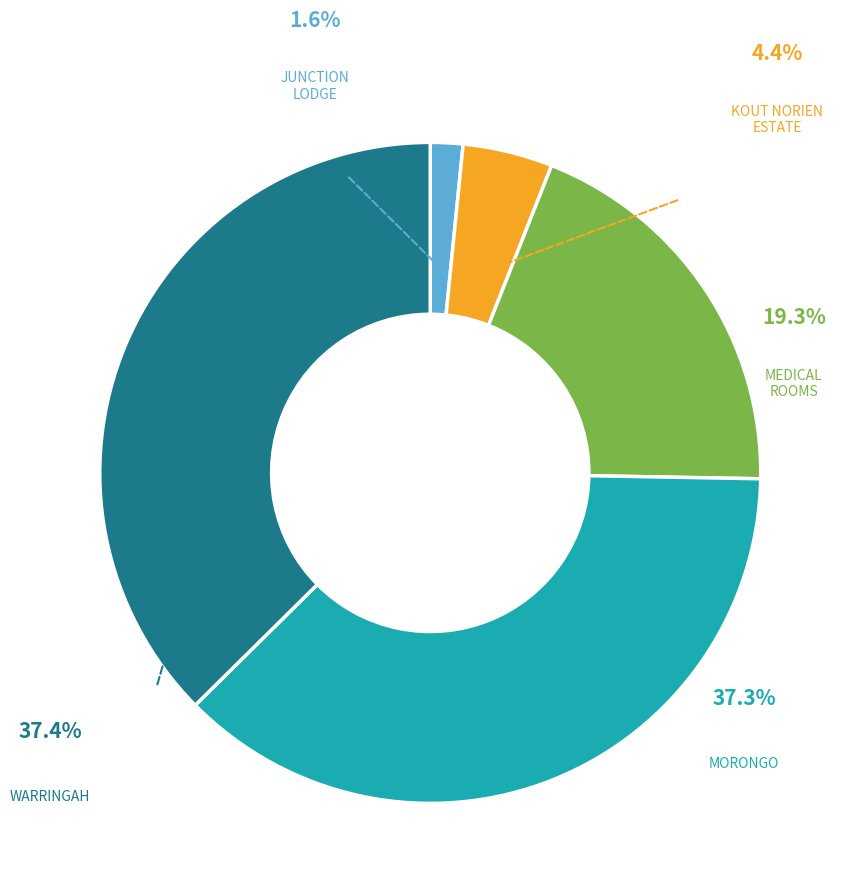

To the nearest percent, what portion does KOUT NORIEN ESTATE represent?

4%